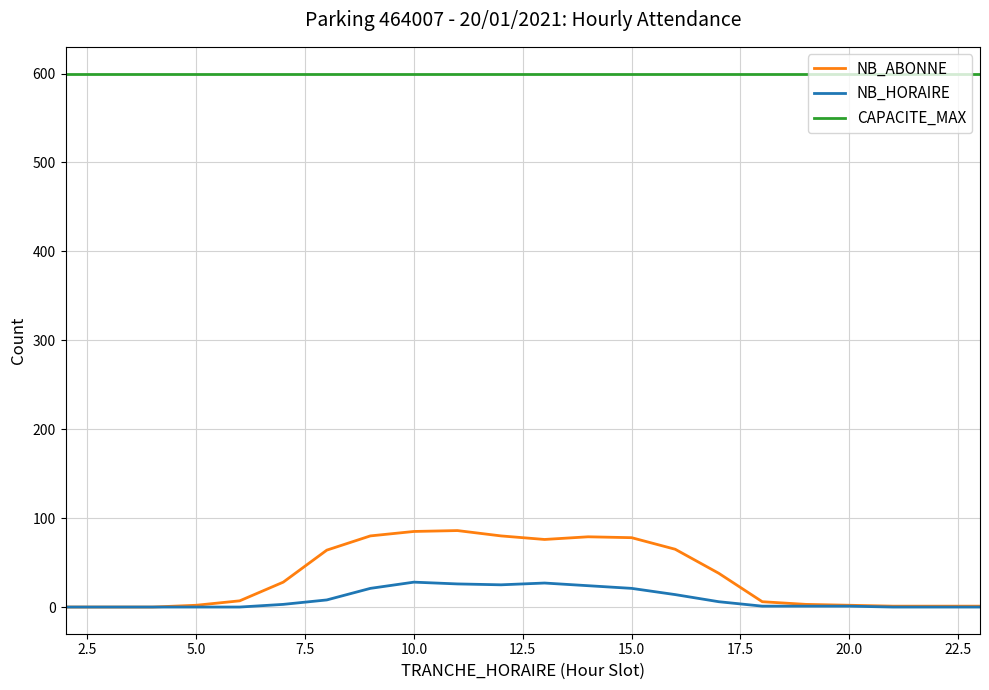

Is this an area chart (filled region under the line)?

No